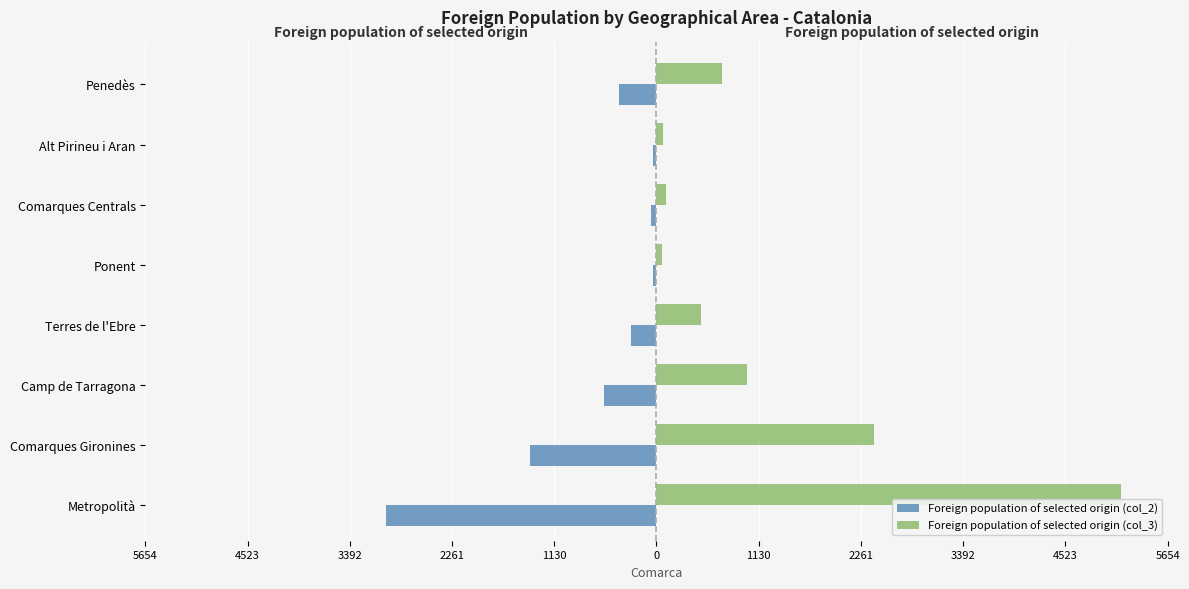

What are all the series names shown in the legend?

Foreign population of selected origin (col_2), Foreign population of selected origin (col_3)